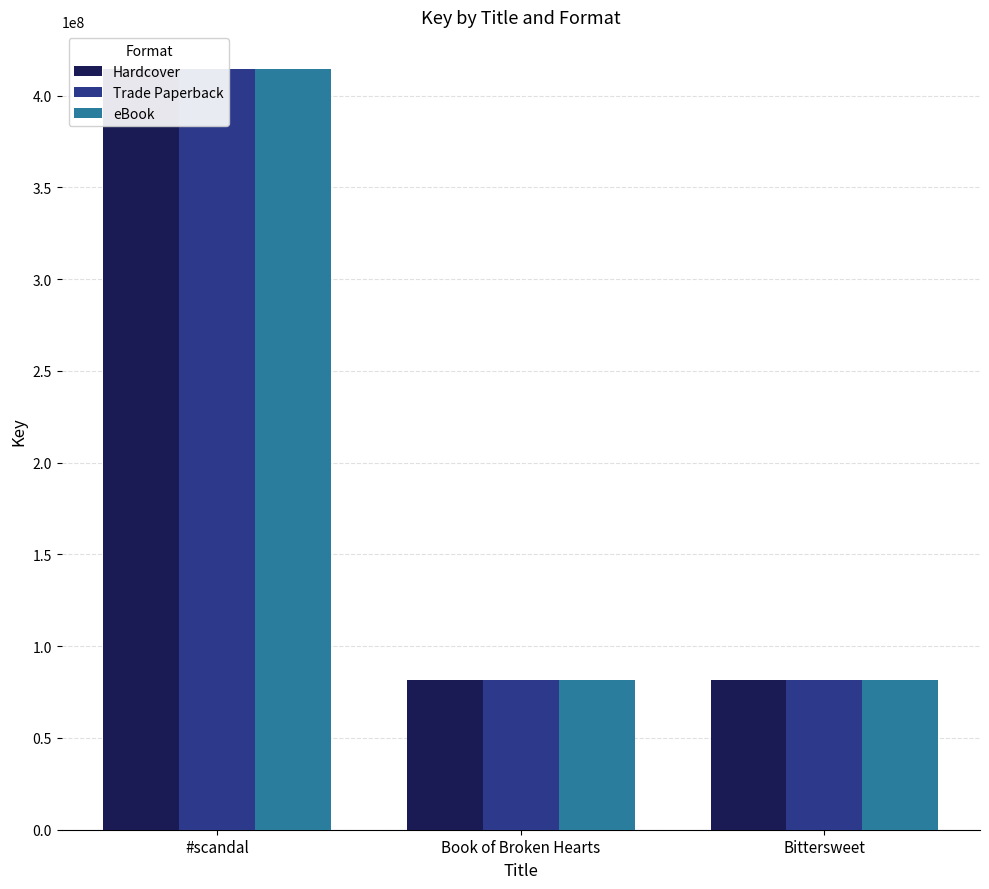

Reading left to right, list all the values displayed in this chart.

Hardcover: 414304177	81786948	81785581
Trade Paperback: 414304177	81786948	81785581
eBook: 414304177	81786948	81785581